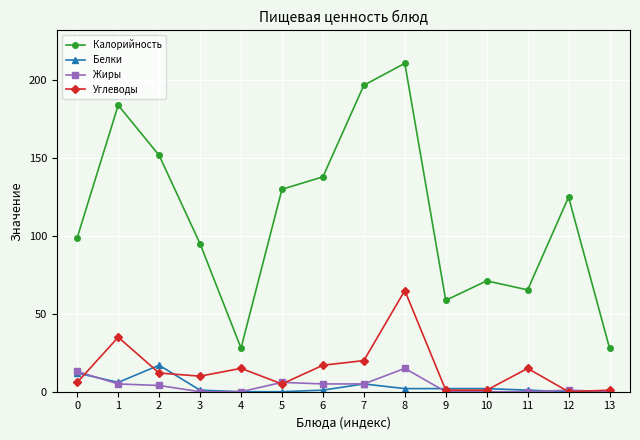

The value of Углеводы at 6 is 17.0. True or false?

True